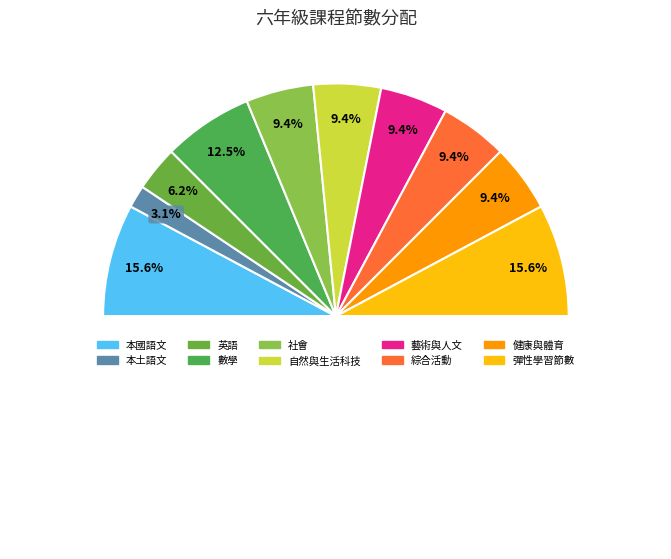

Is it true that 自然與生活科技 is 23% of the pie?

False